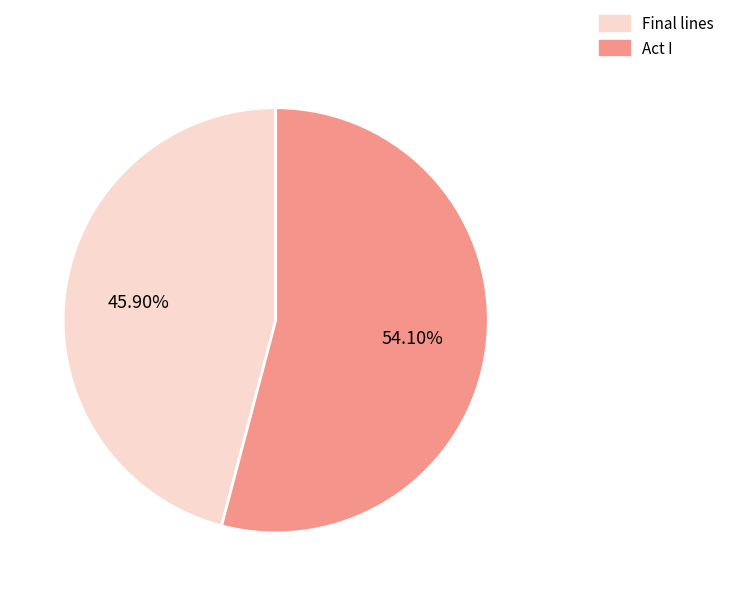

Combined, do Final lines and Act I account for over 50%?

Yes